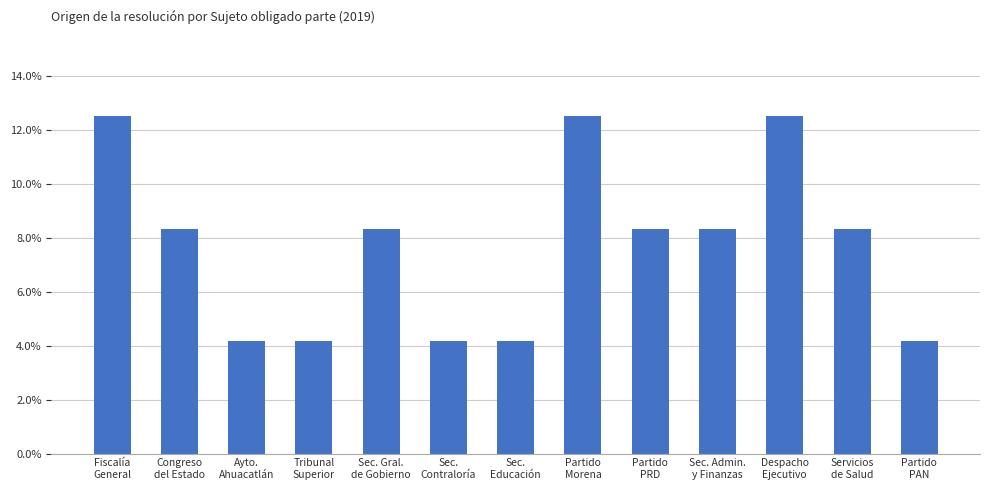

How many data points are less than 8?

5